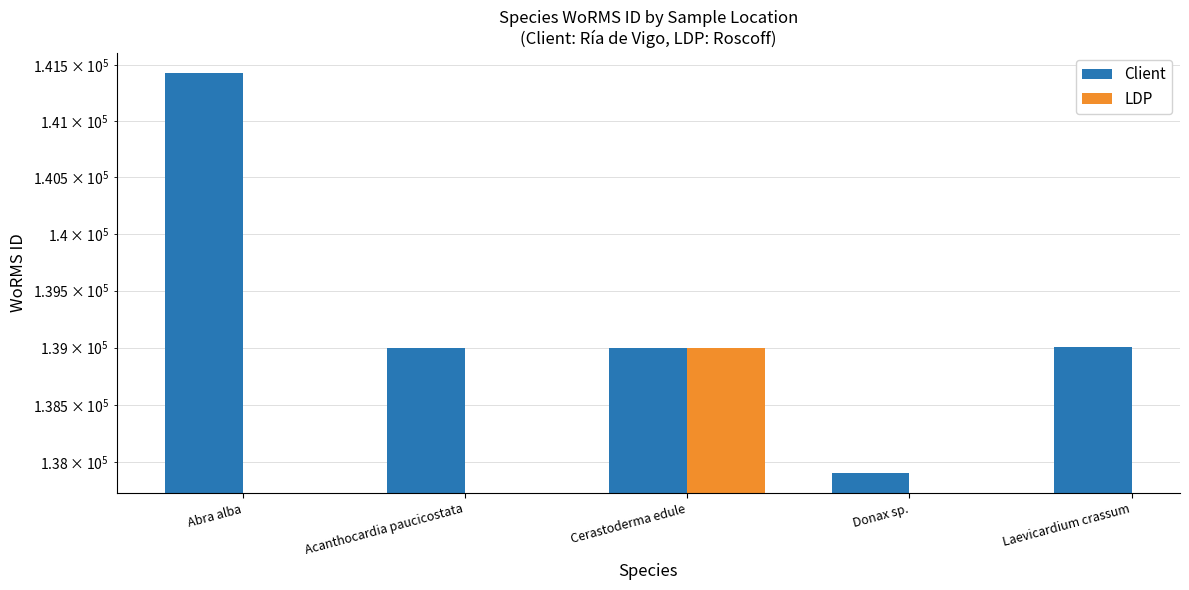

True or false: the data shows 200089 at Abra alba.

False